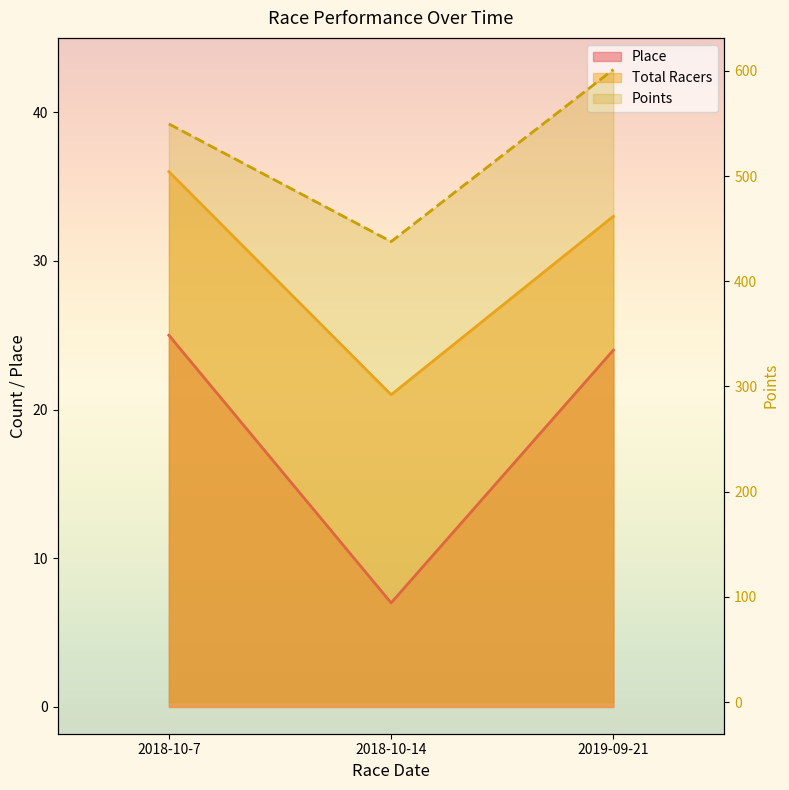

What is the greatest value displayed?

601.3